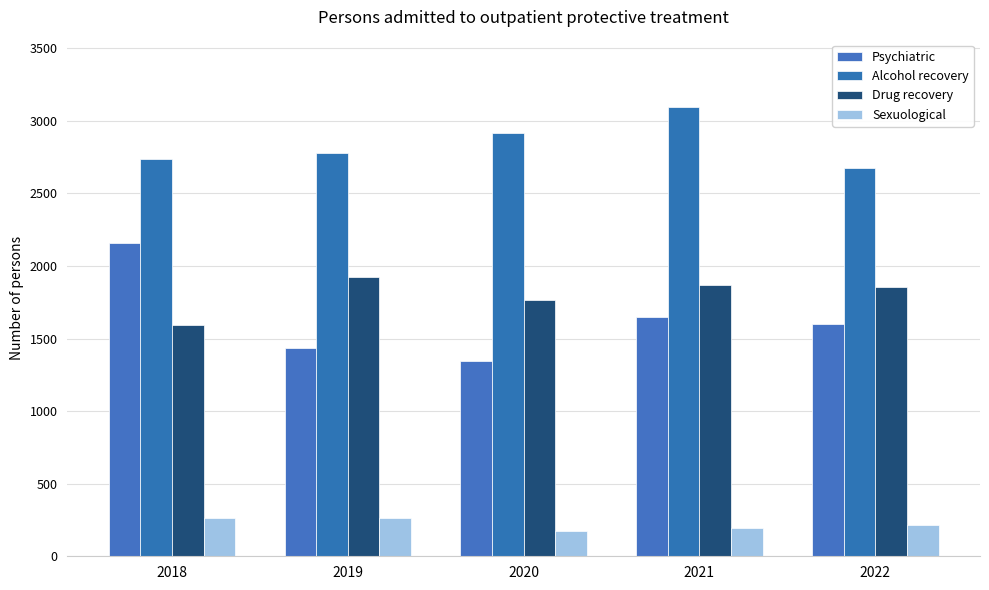

Reading left to right, extract all data points from this chart.

Psychiatric: 2155	1436	1346	1650	1602
Alcohol recovery: 2738	2780	2915	3095	2674
Drug recovery: 1596	1925	1766	1871	1857
Sexuological: 261	264	173	198	217